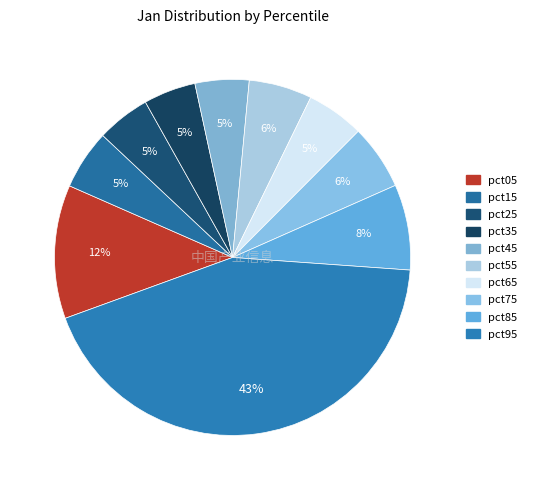

Is the sum of pct35 and pct95 greater than half?

No